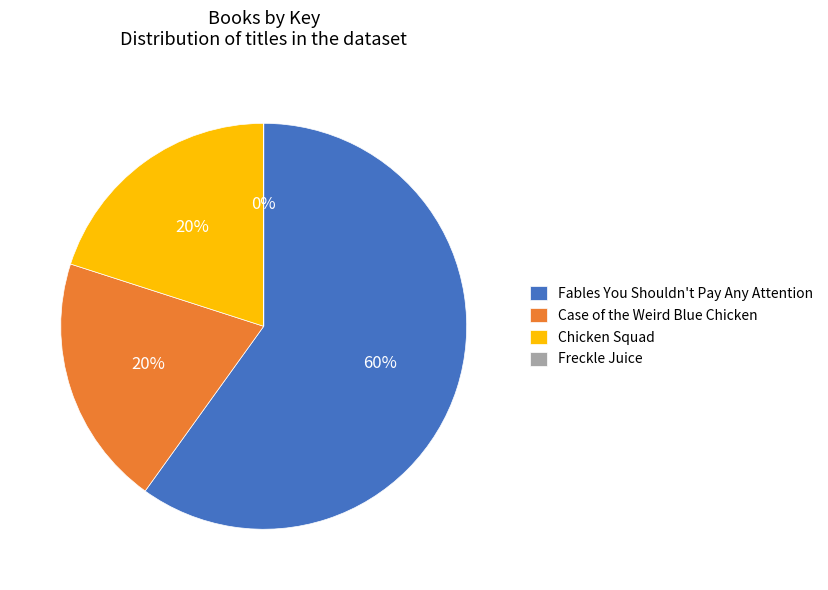

Do Case of the Weird Blue Chicken and Chicken Squad together represent more than half of the pie?

No